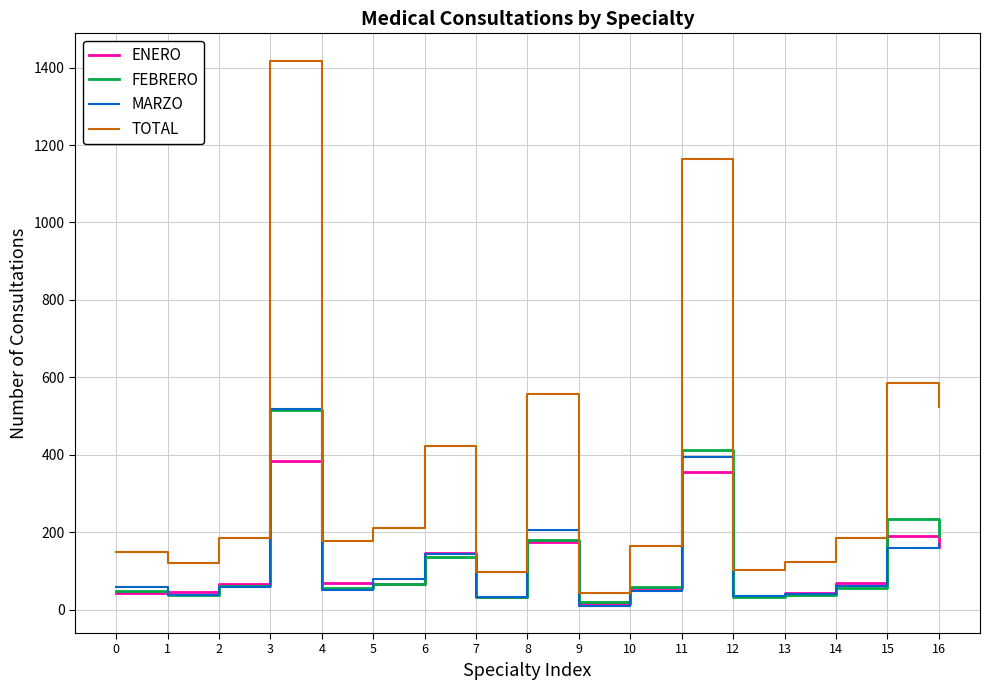

What is the total value across all series at 15?

1170